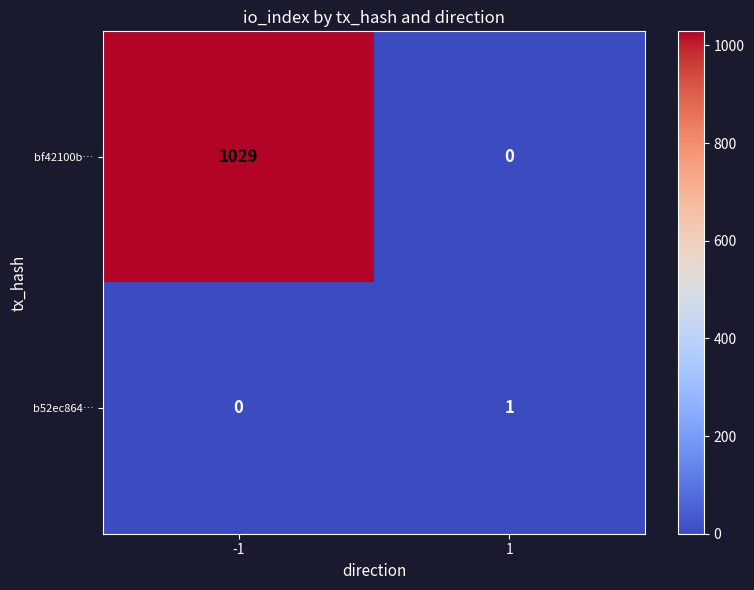

At how many categories does at least one series exceed 373?

1